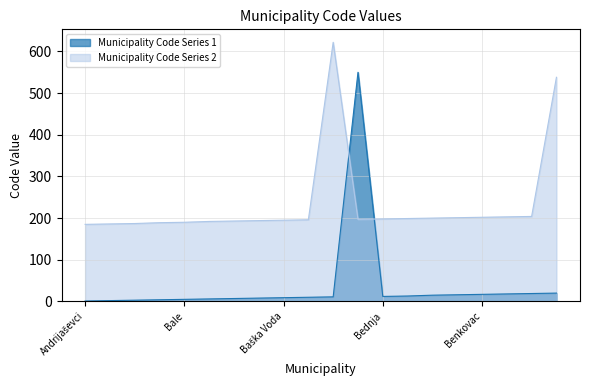

Is it true that Municipality Code Series 1 equals 550 at Bedenica?

True